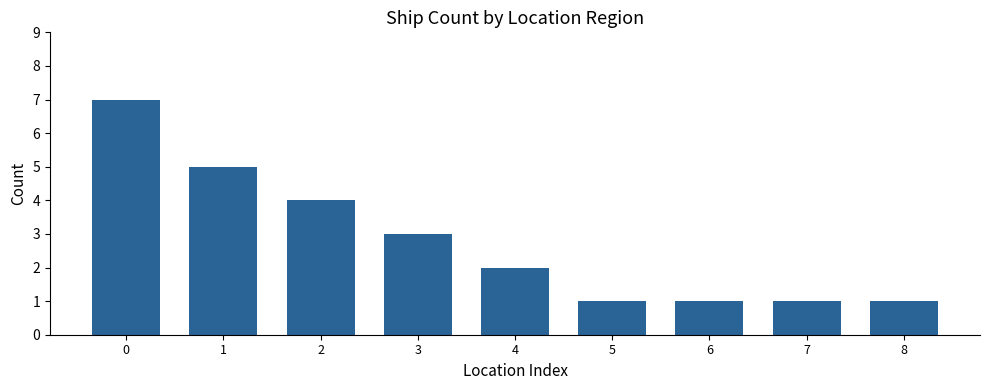

What is the sum of all values?

25